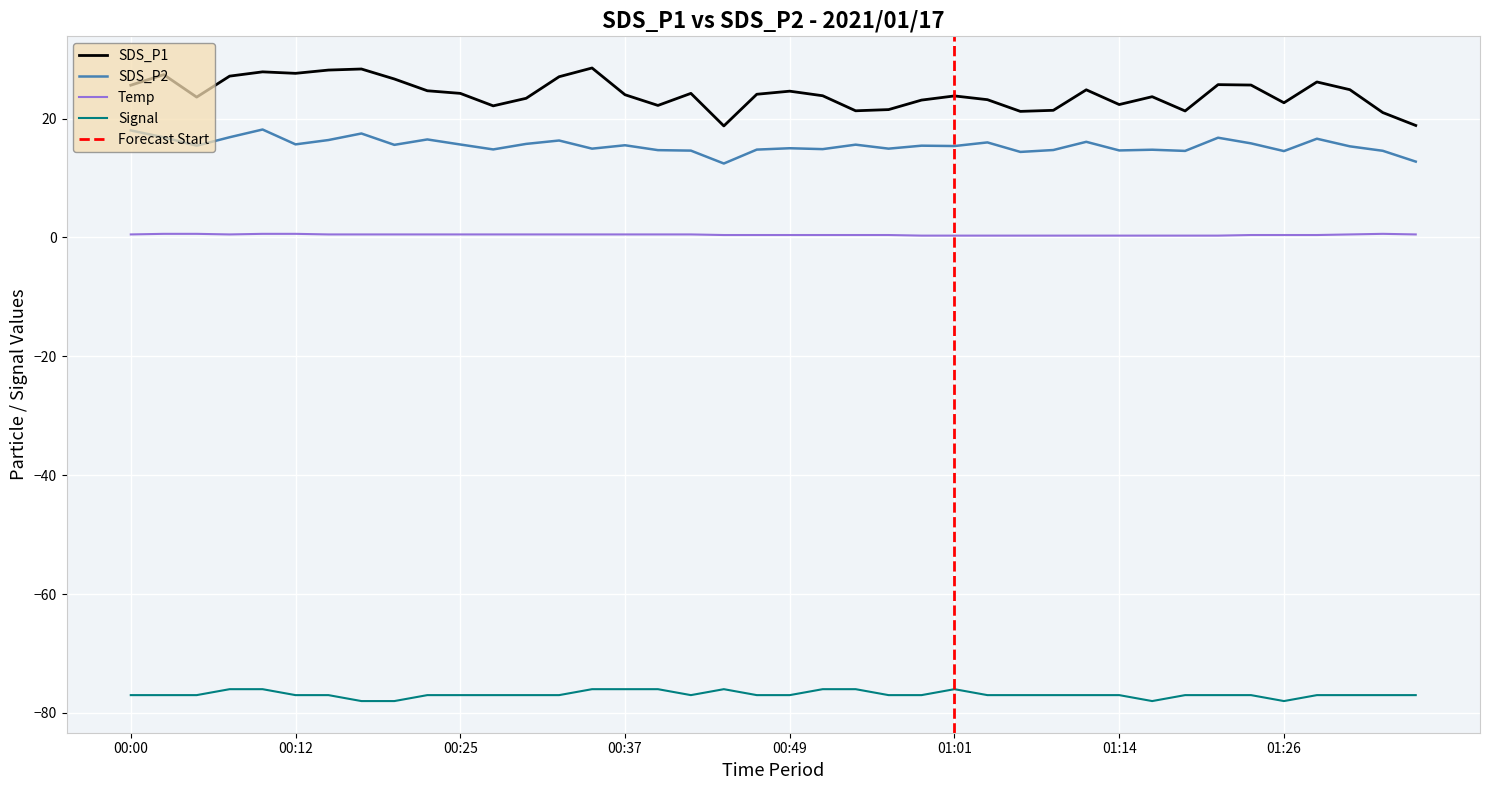

List the series in order of their peak value, lowest first.

Signal, Temp, SDS_P2, SDS_P1